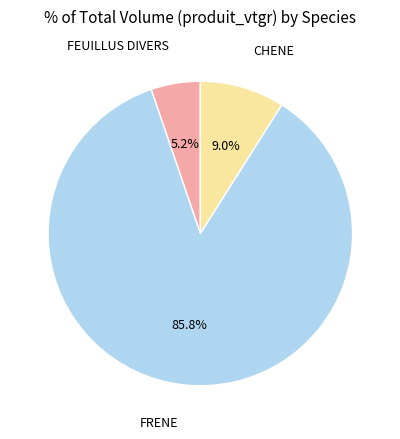

Rank the categories by value from highest to lowest.

FRENE, CHENE, FEUILLUS DIVERS